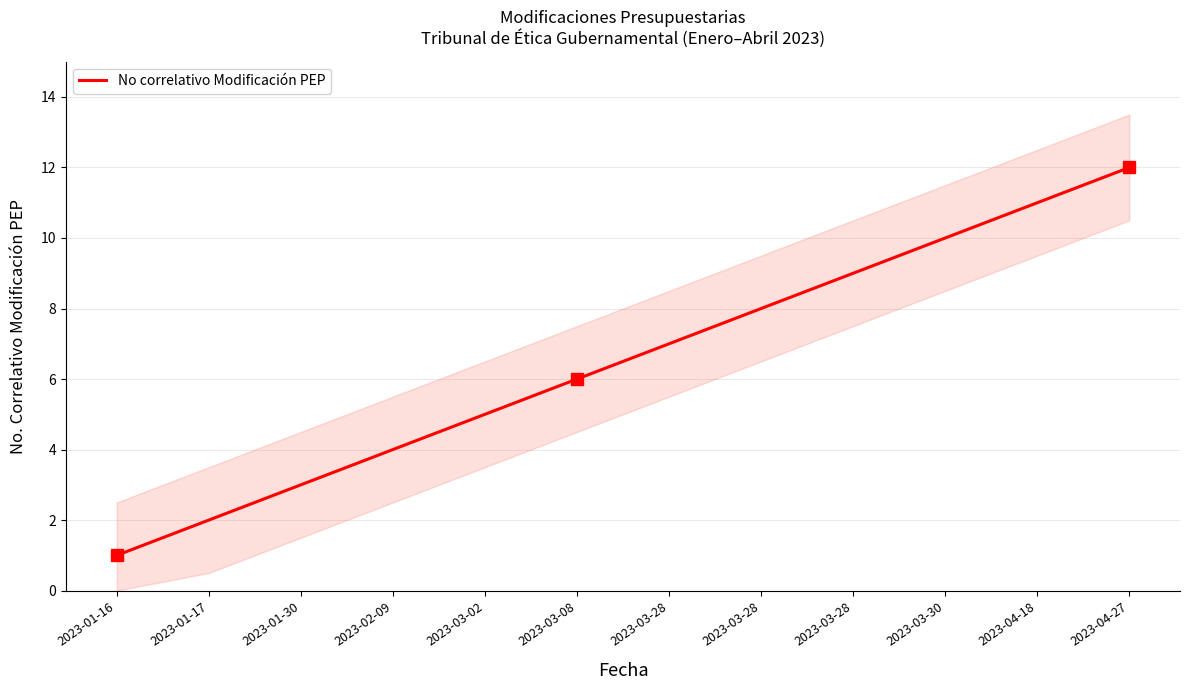

What is the change in value from 2023-03-08 to 2023-03-28?

+1